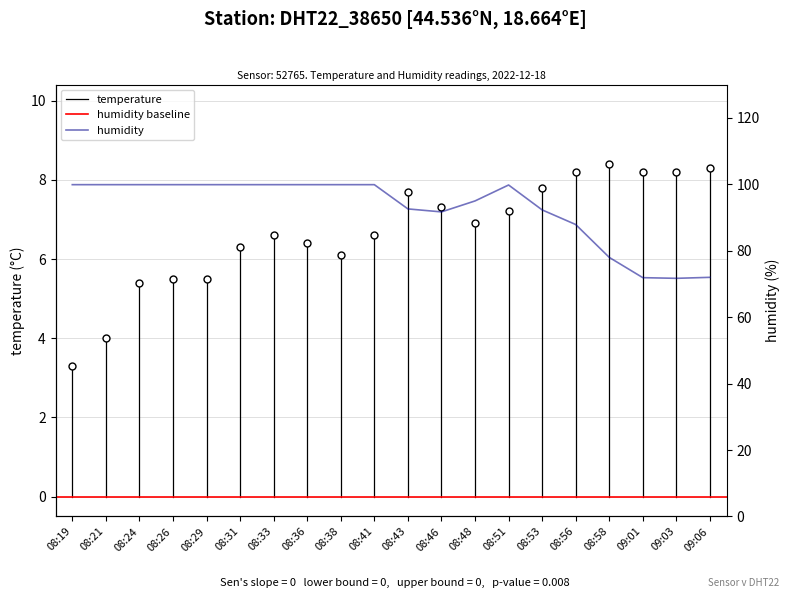

What is the maximum value shown in the chart?

99.9